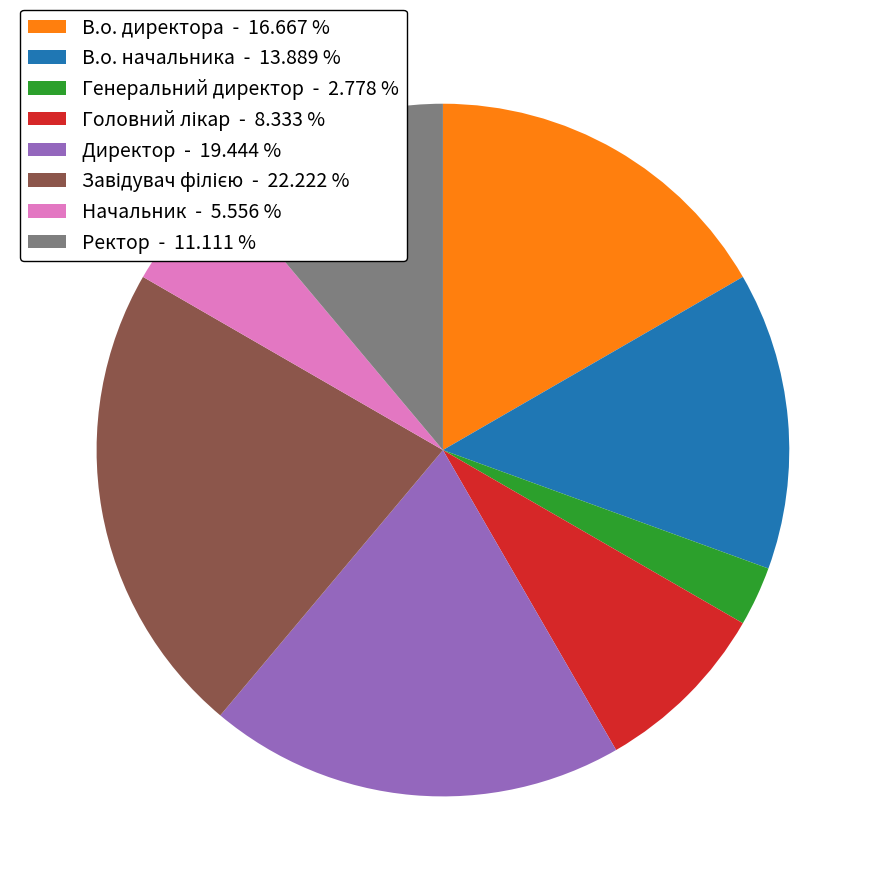

Combined, do Директор - 19.444 % and Генеральний директор - 2.778 % account for over 50%?

No